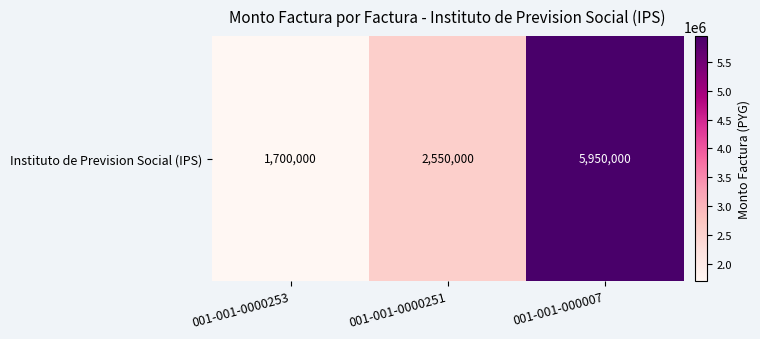

The value at 001-001-0000251 is 1402066. True or false?

False